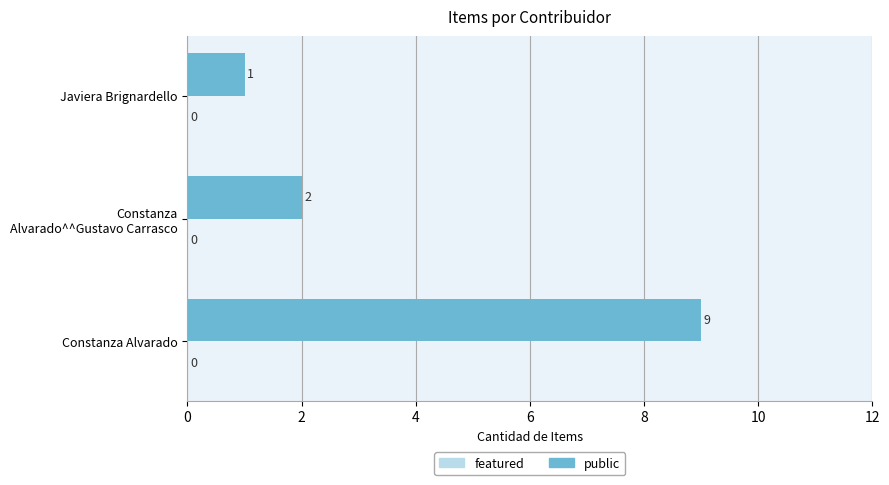

What is the ratio of the value at Constanza Alvarado to the value at Javiera Brignardello?

9.0